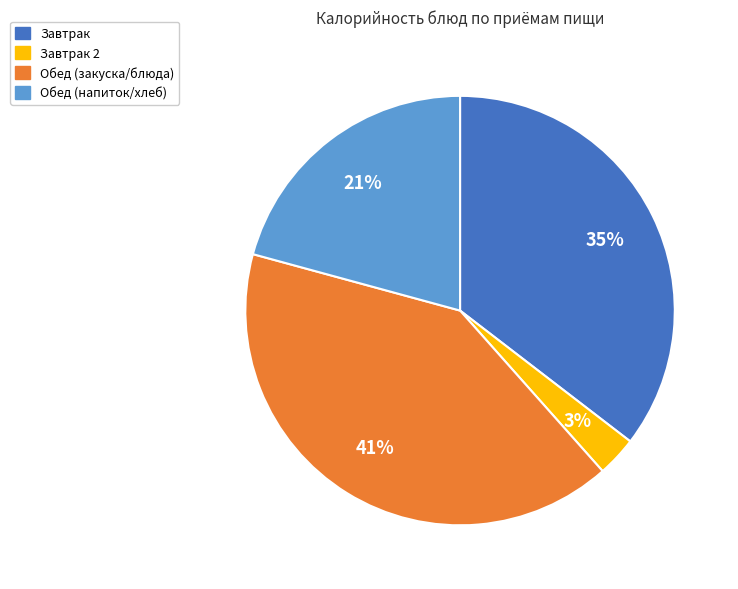

How many slices are in this pie chart?

4